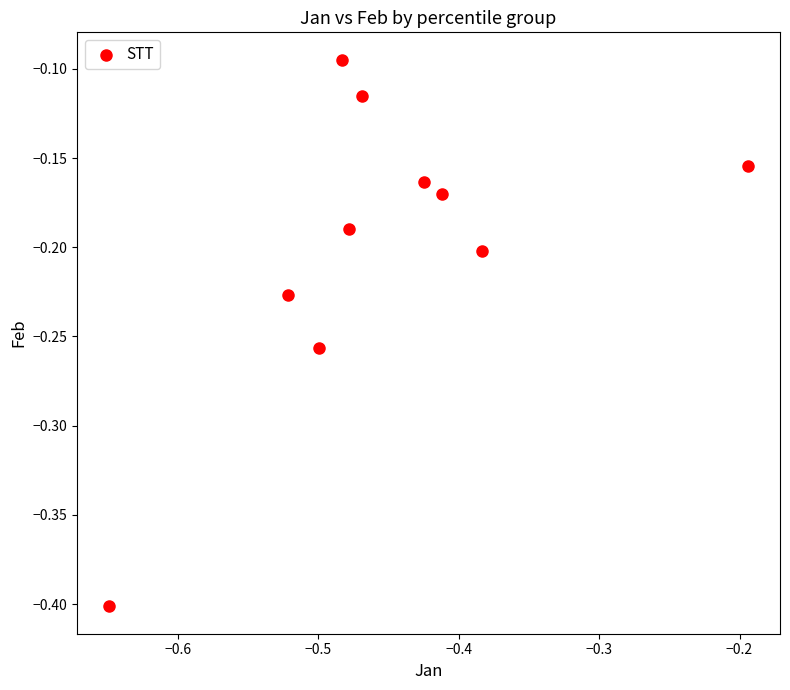

What is the average X value?

-0.5